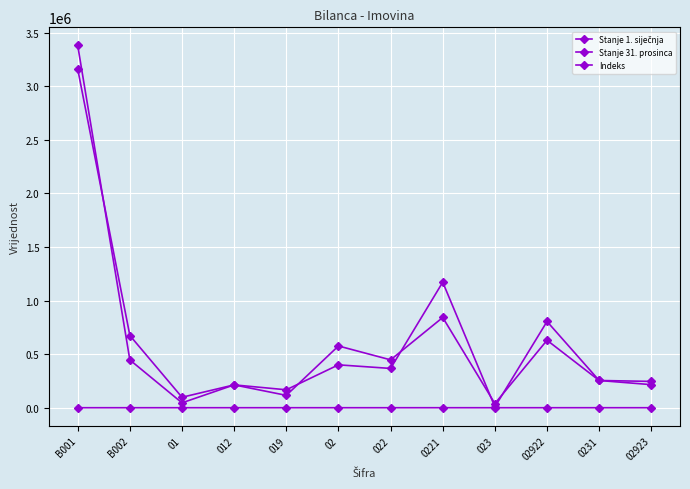

What is the sum of all Stanje 31. prosinca values?

7505317.3